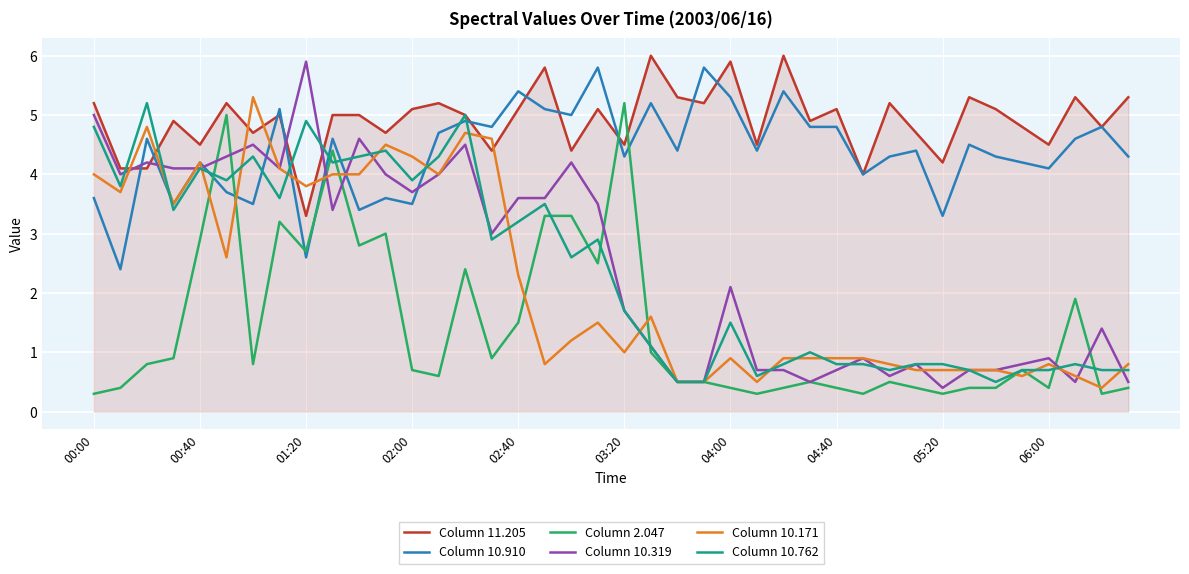

Which series has the widest spread of values?

Column 10.319